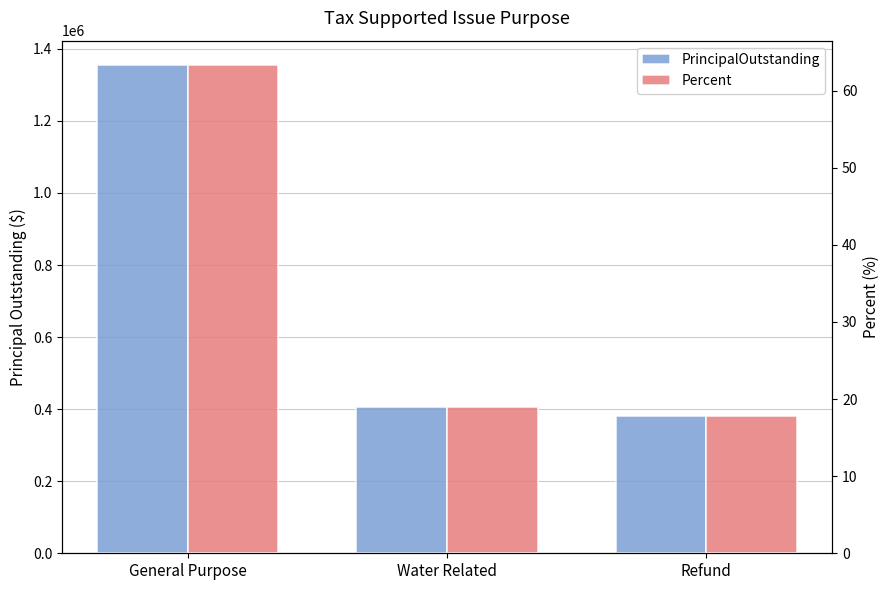

What is the label of the 3rd bar from the left?

Refund